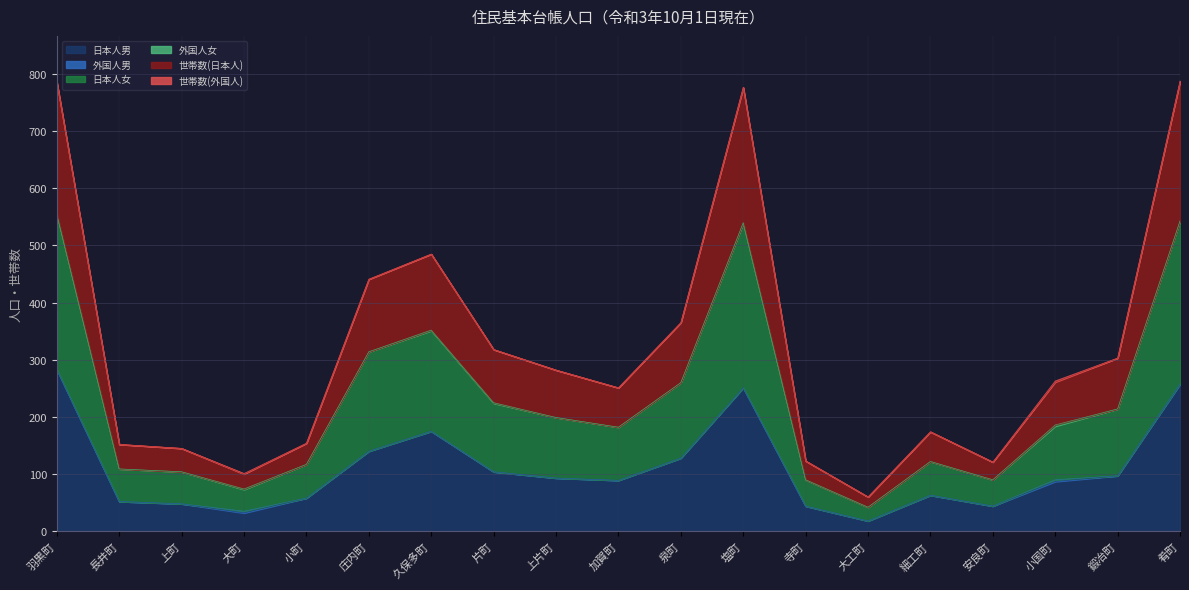

Which category has the highest value in the 日本人男 series?

羽黒町